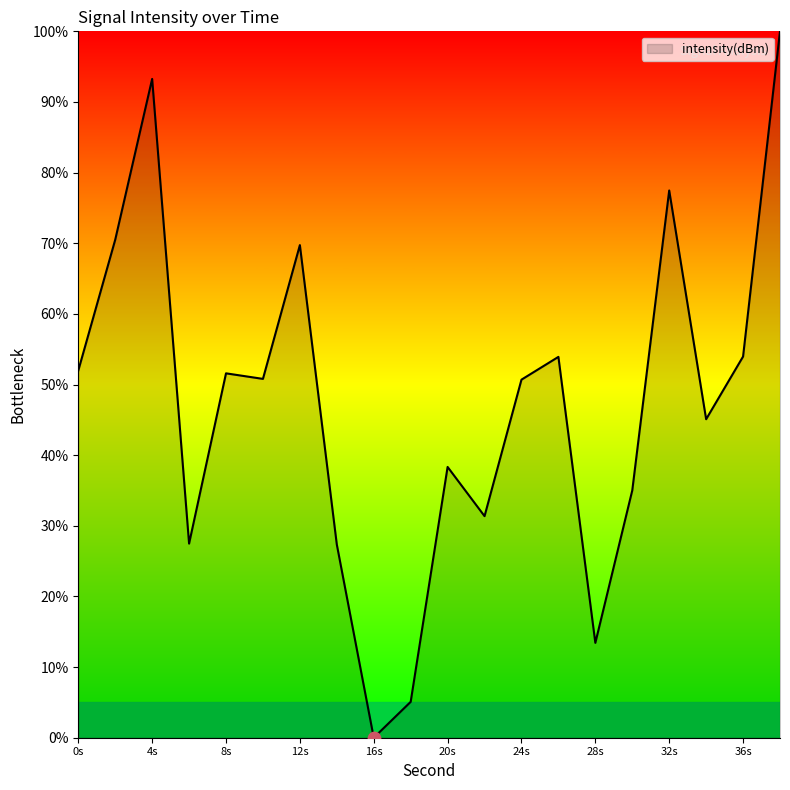

What is the greatest value displayed?

100.0